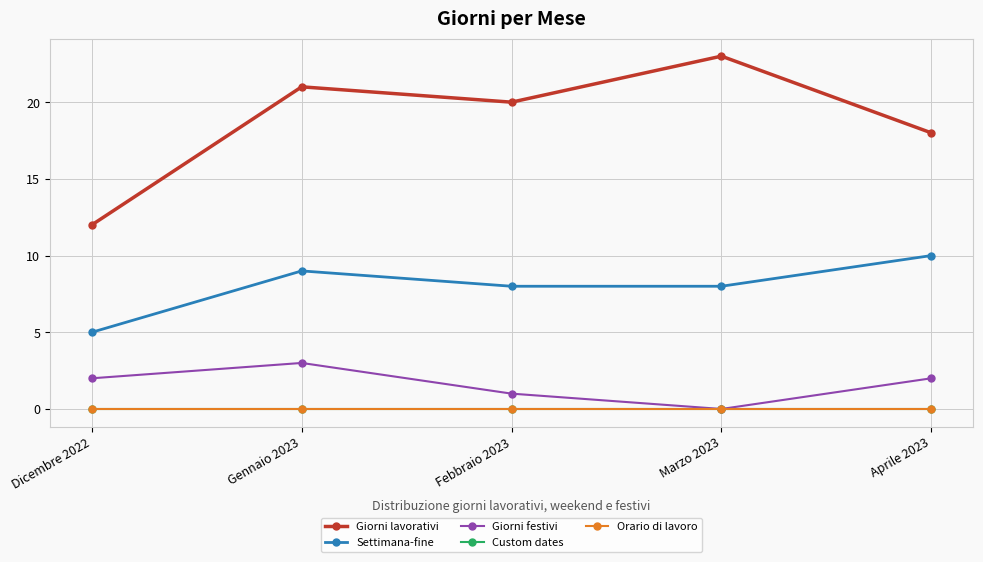

Does the chart have visible grid lines?

Yes